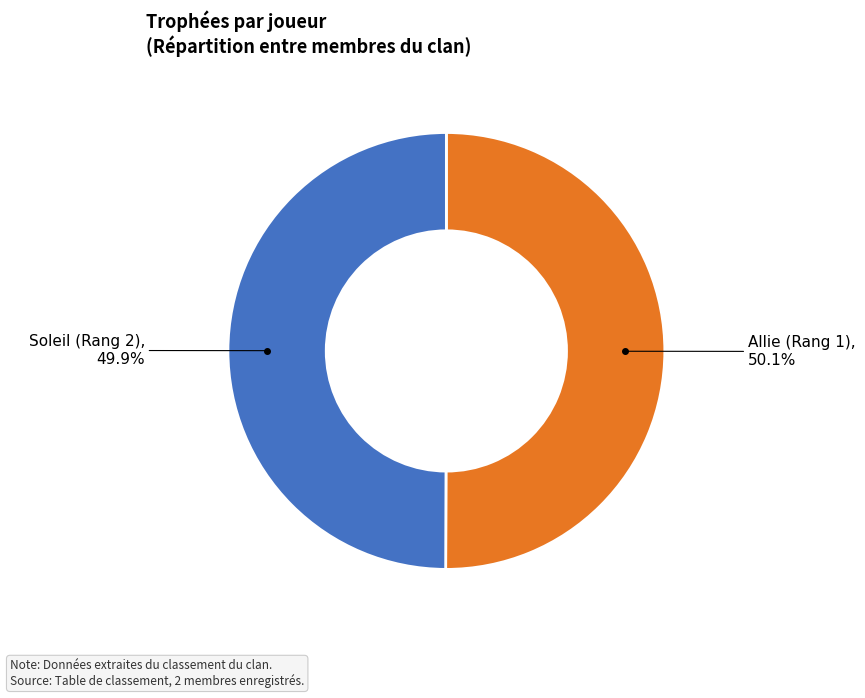

Is there any slice that represents more than half of the pie?

Yes